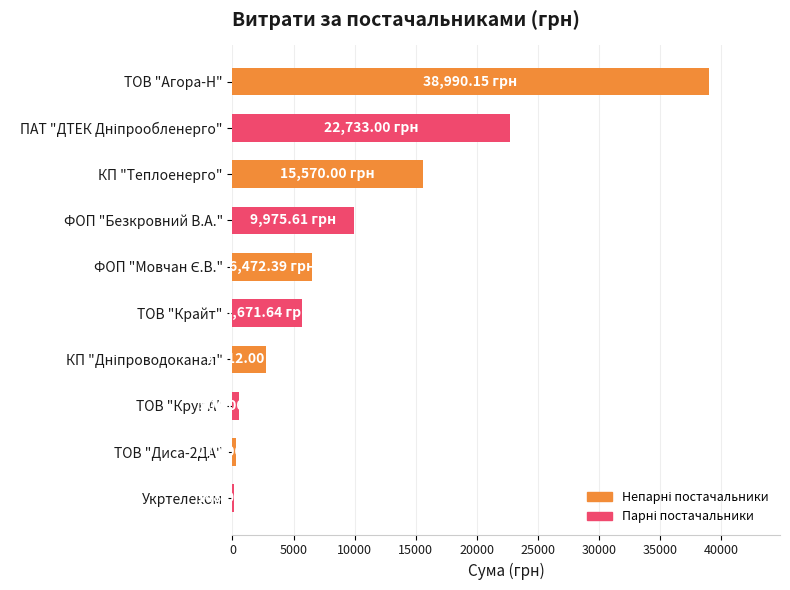

What is the difference between the second highest and second lowest values?

22463.0